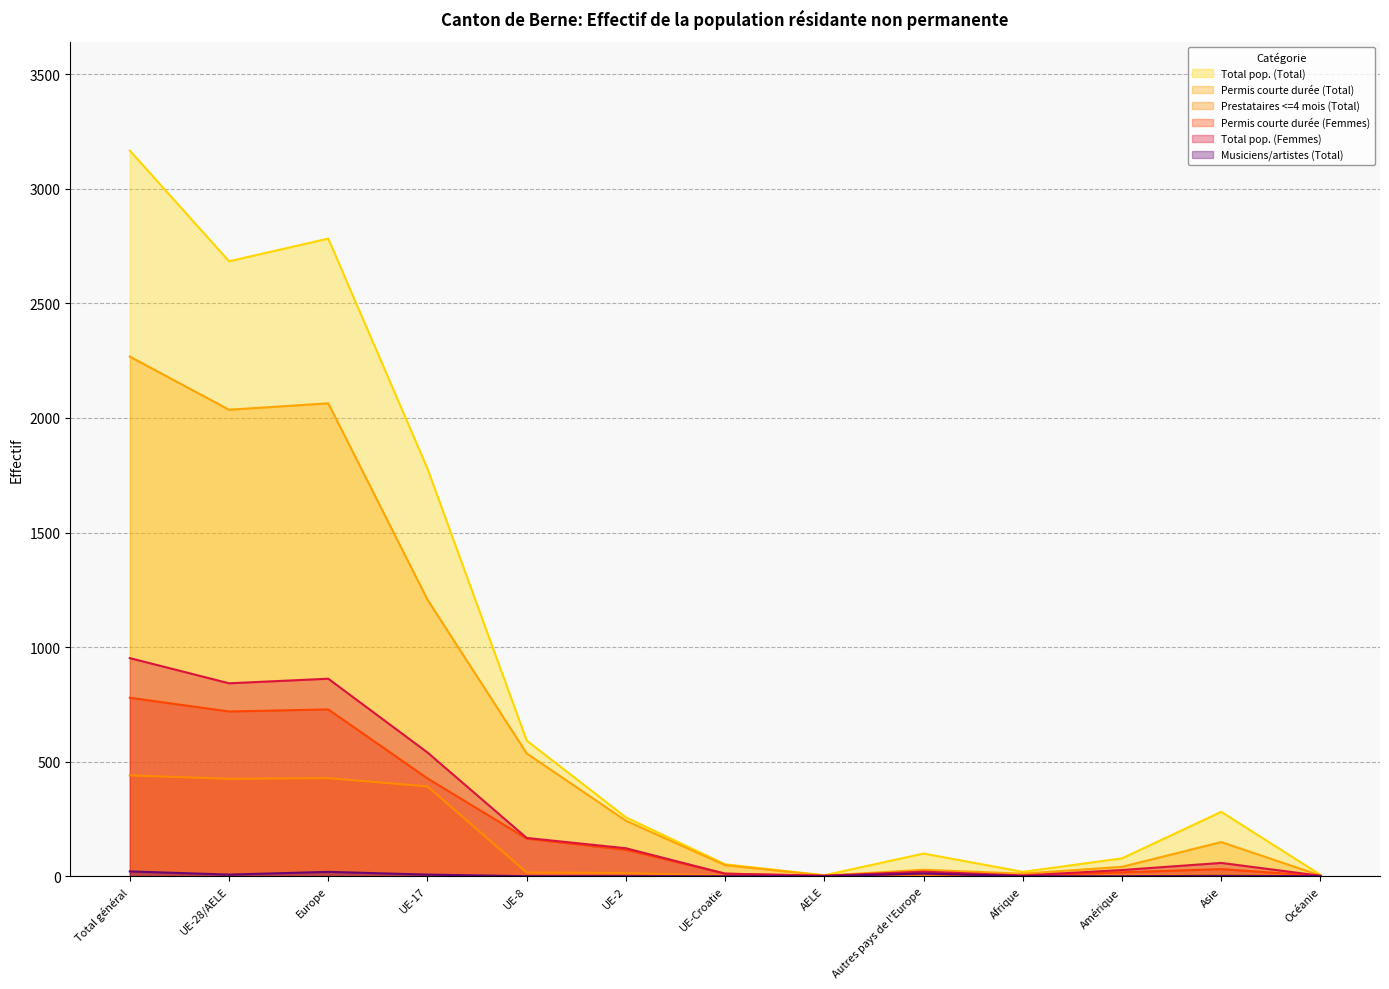

At which label does Total pop. (Femmes) reach its minimum?

AELE